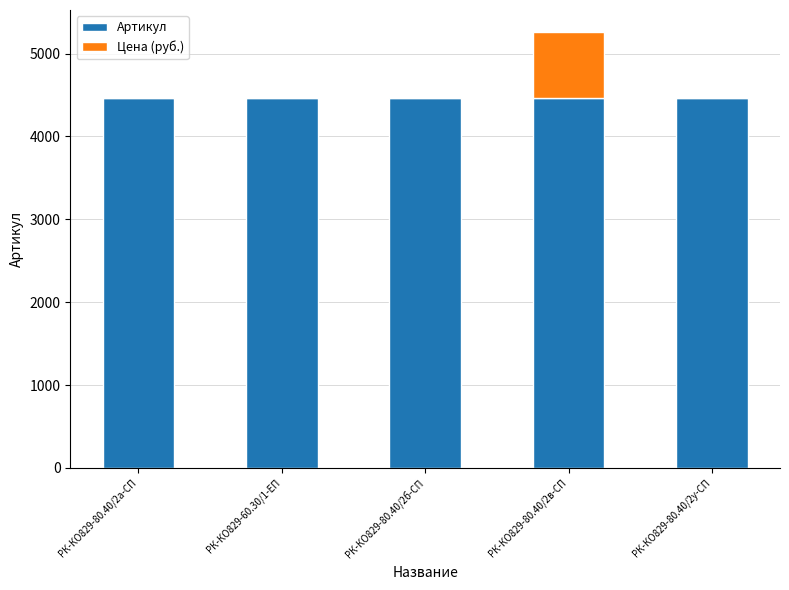

What is the total value across all series at РК-КО829-80.40/2а-СП?

4465.0